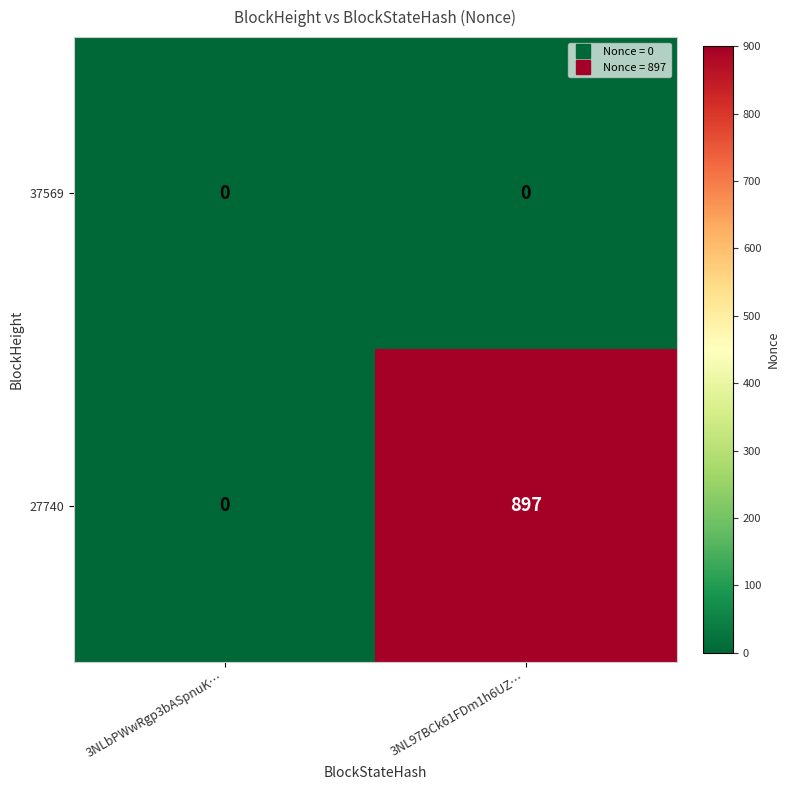

Which series has the largest range (max minus min)?

27740